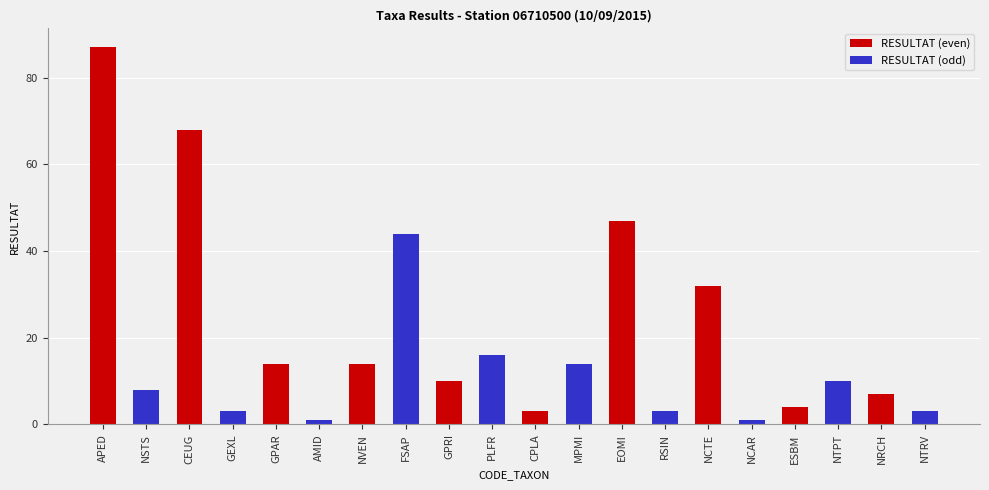

Which series has the largest total across all categories?

RESULTAT (even)